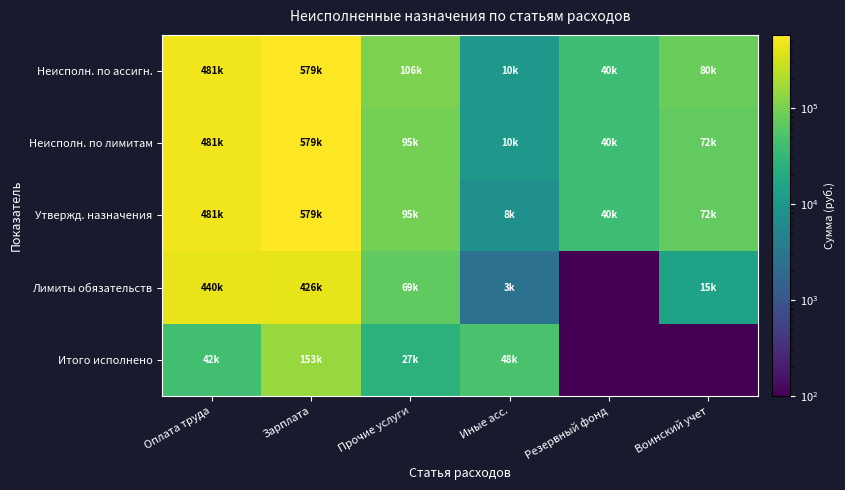

Reading right to left, list all the values displayed in this chart.

Неисполн. по ассигн.: Воинский учет=80410.2	Резервный фонд=39700.0	Иные асс.=10307.0	Прочие услуги=105751.4	Зарплата=579066.4	Оплата труда=481493.7
Неисполн. по лимитам: Воинский учет=72310.2	Резервный фонд=39700.0	Иные асс.=10307.0	Прочие услуги=95444.4	Зарплата=579066.4	Оплата труда=481493.7
Утвержд. назначения: Воинский учет=72310.2	Резервный фонд=39700.0	Иные асс.=7804.0	Прочие услуги=95444.4	Зарплата=579066.4	Оплата труда=481493.7
Лимиты обязательств: Воинский учет=15189.8	Резервный фонд=0.1	Иные асс.=2503.0	Прочие услуги=68909.4	Зарплата=425866.4	Оплата труда=439591.6
Итого исполнено: Воинский учет=0.1	Резервный фонд=0.1	Иные асс.=47600.0	Прочие услуги=26535.0	Зарплата=153200.0	Оплата труда=41902.2